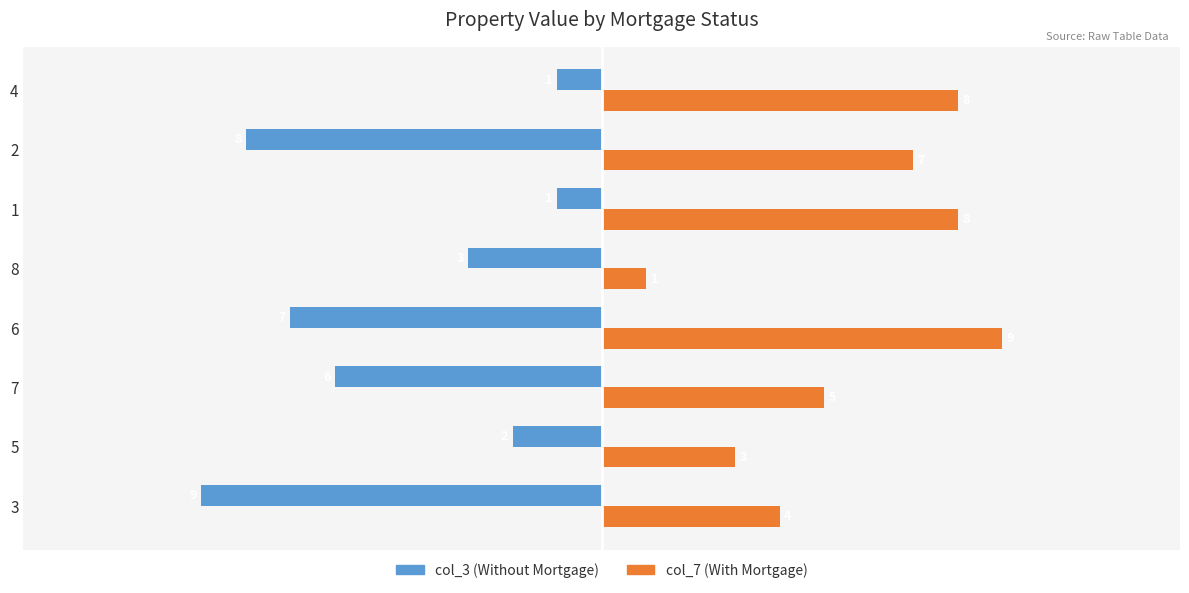

Which category has the highest value across all series?

6